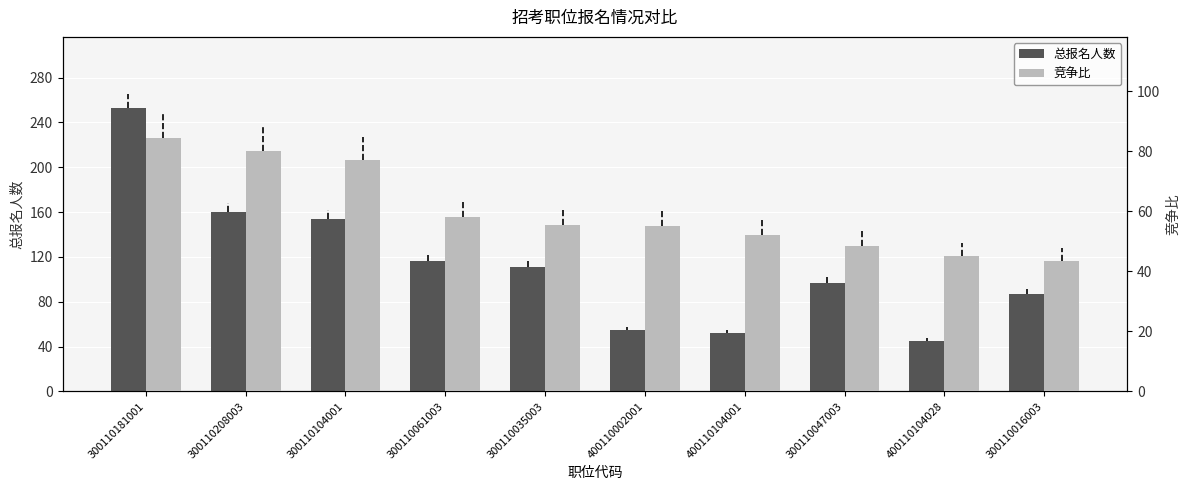

Which series has the largest range (max minus min)?

总报名人数